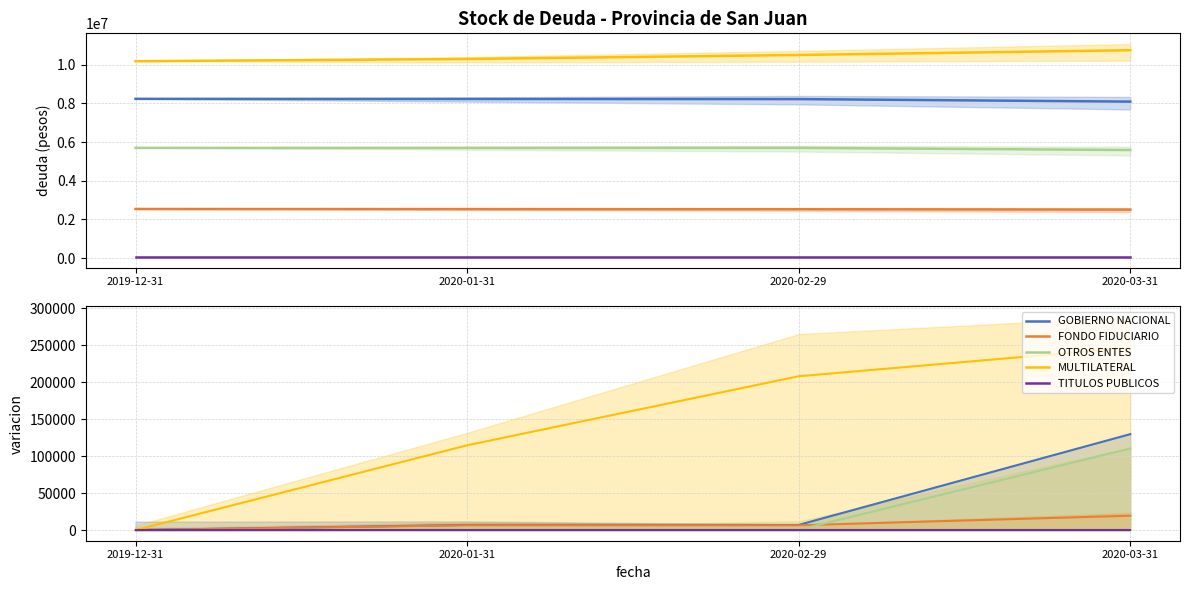

True or false: TITULOS PUBLICOS has more than 1 interior local peaks.

False